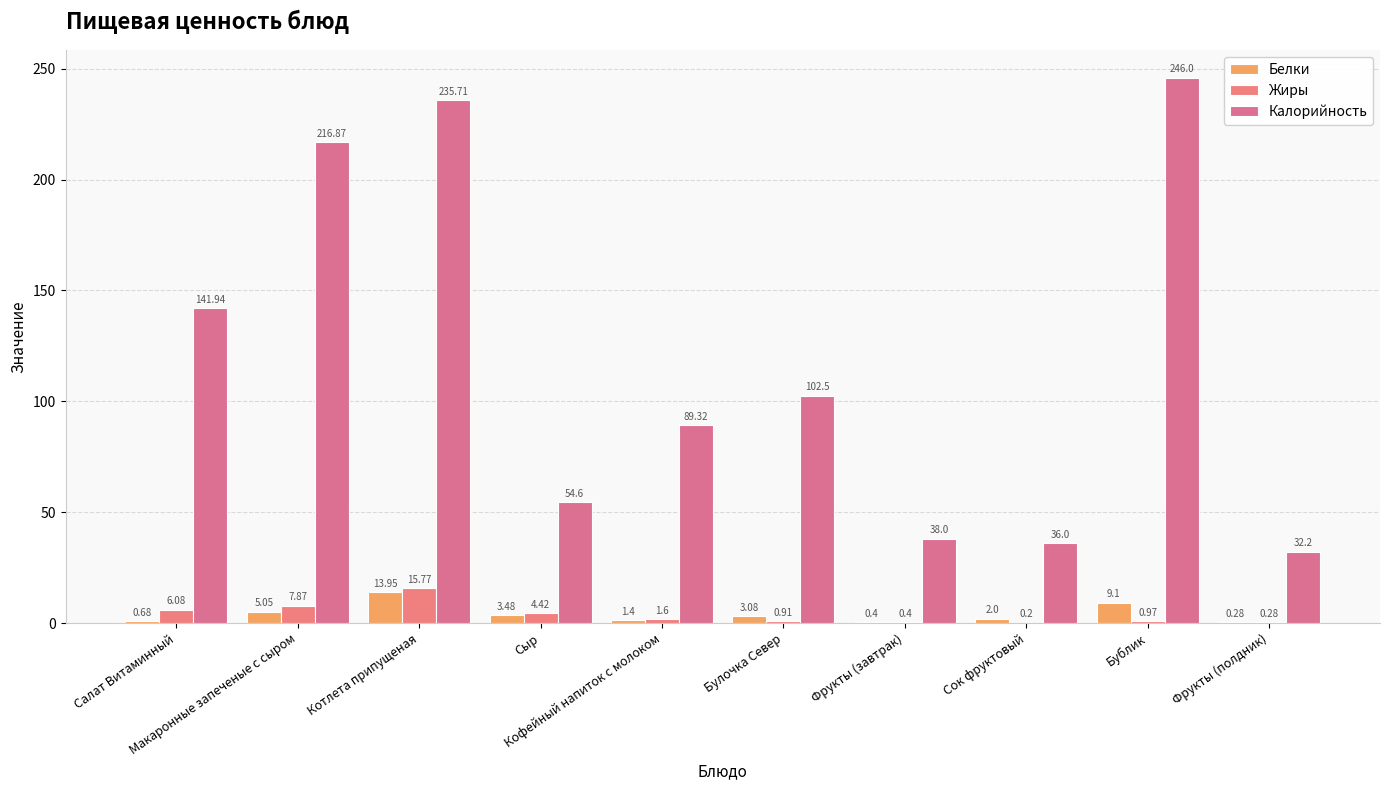

Are the bars horizontal?

No